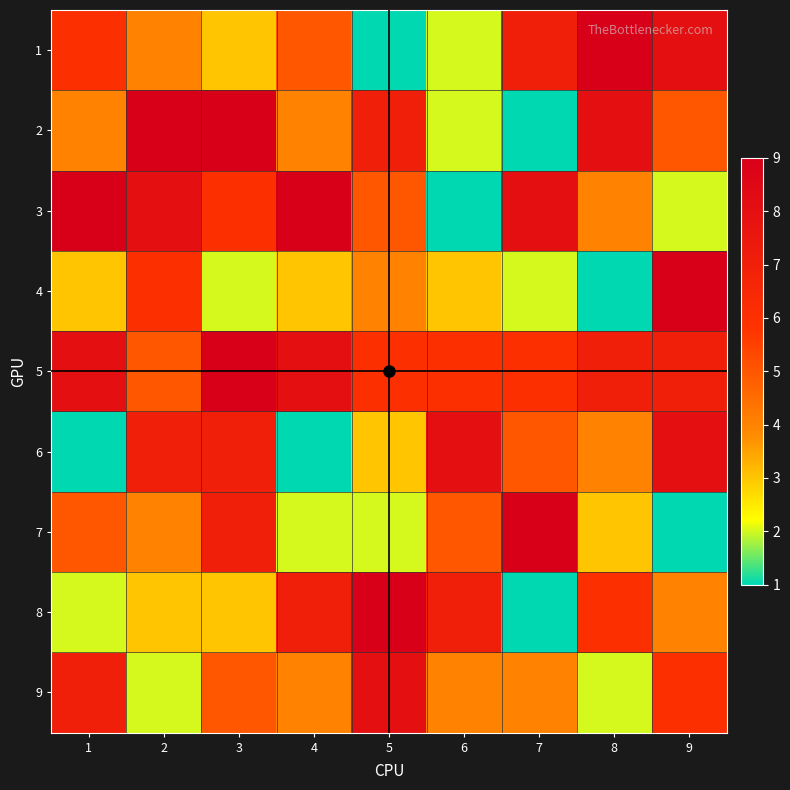

Rank the series by their maximum value, from highest to lowest.

1, 2, 3, 4, 5, 7, 8, 6, 9